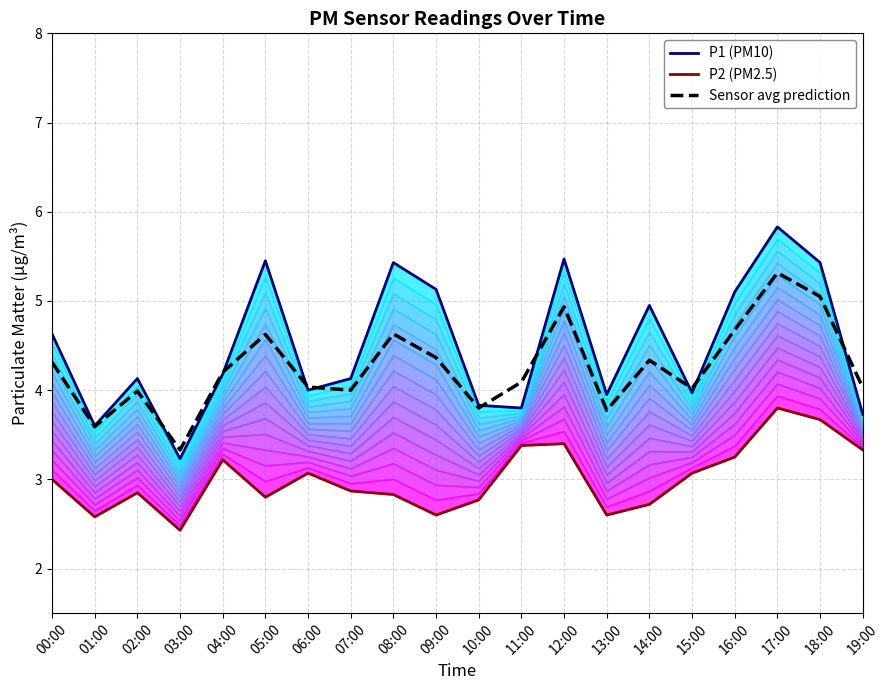

Is it true that P1 equals 4.1 at 02:00?

True